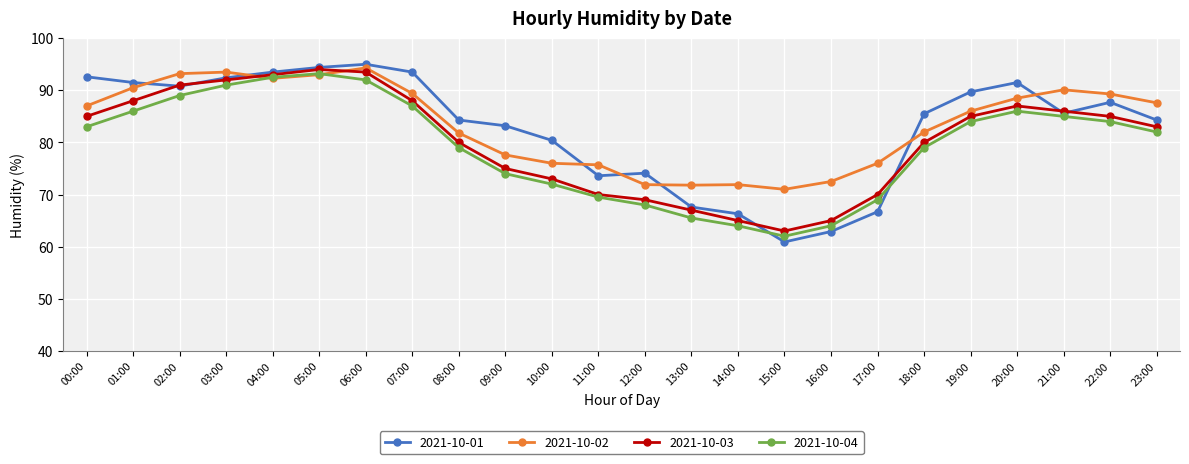

Which series has the largest range (max minus min)?

2021-10-01